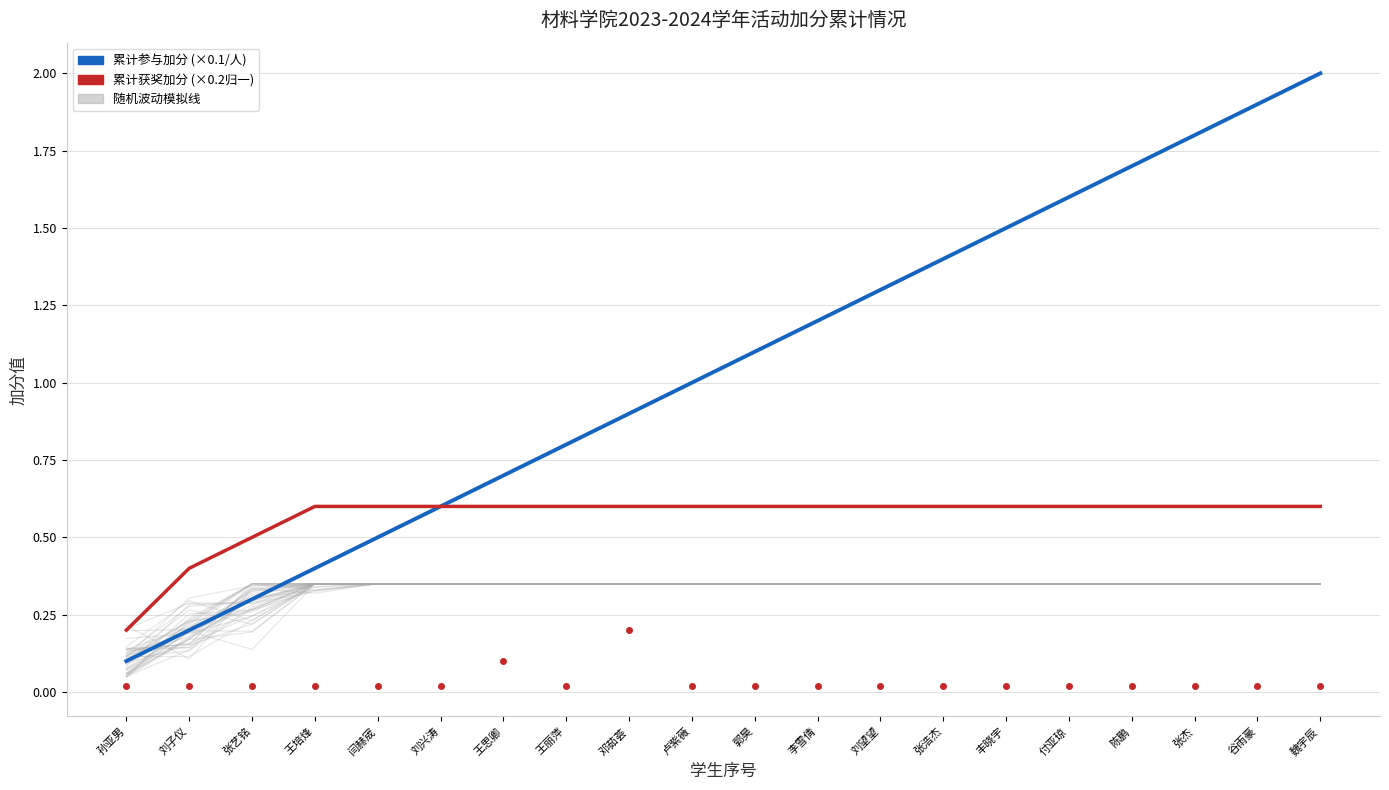

Where do 累计获奖加分(×0.2) and 累计参与加分 first cross each other?

刘兴涛 and 王思卿